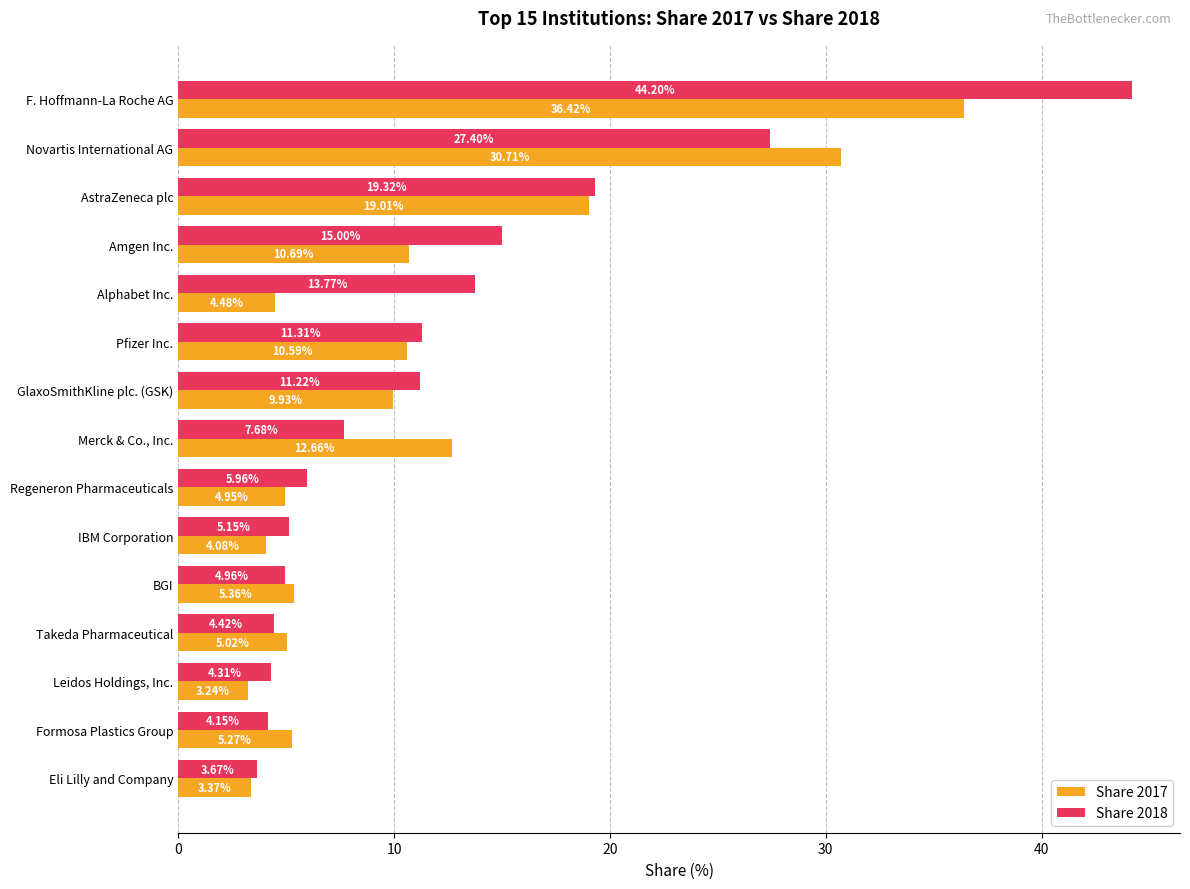

At how many categories does at least one series exceed 31?

1